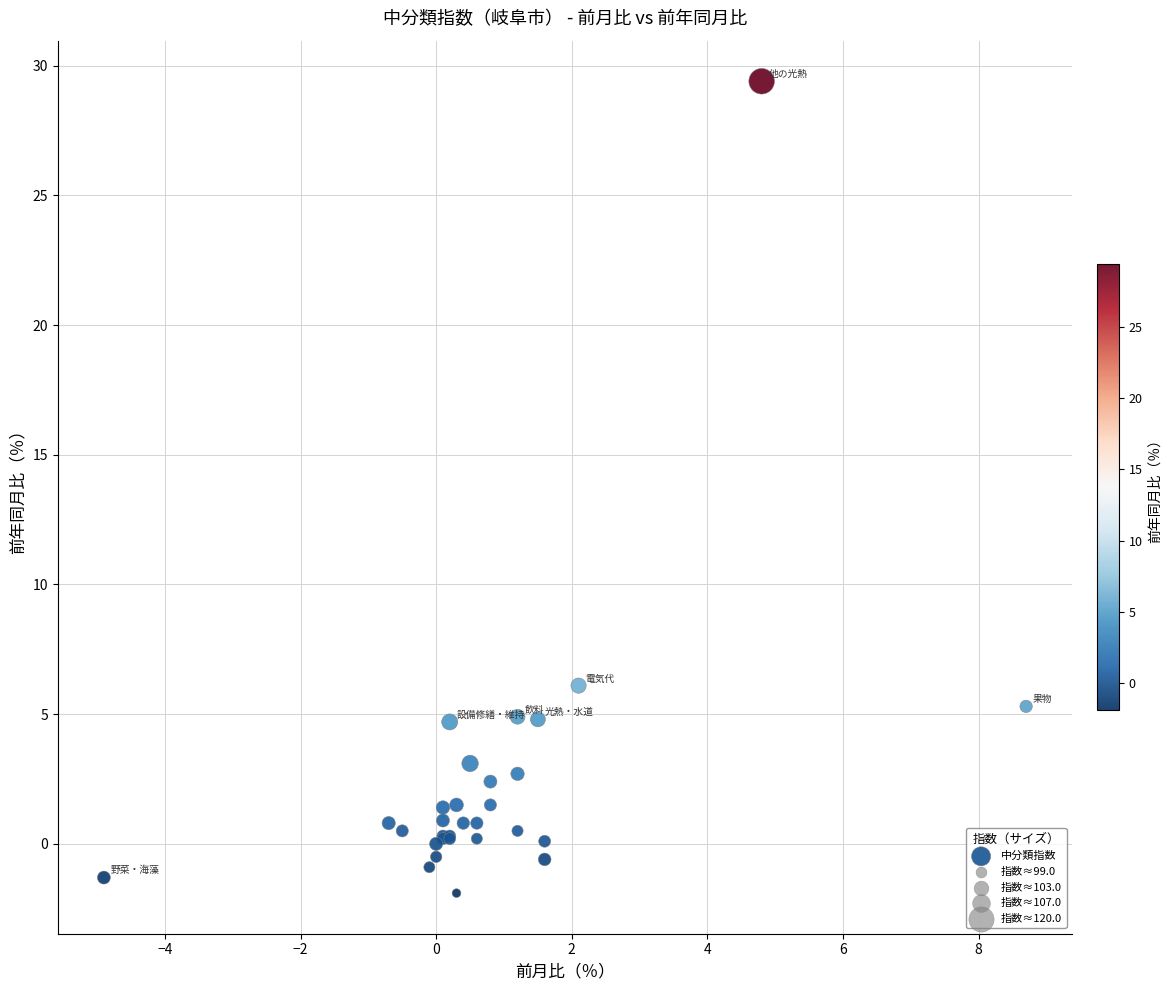

What Y value in the scatter plot is closest to 13?

6.1